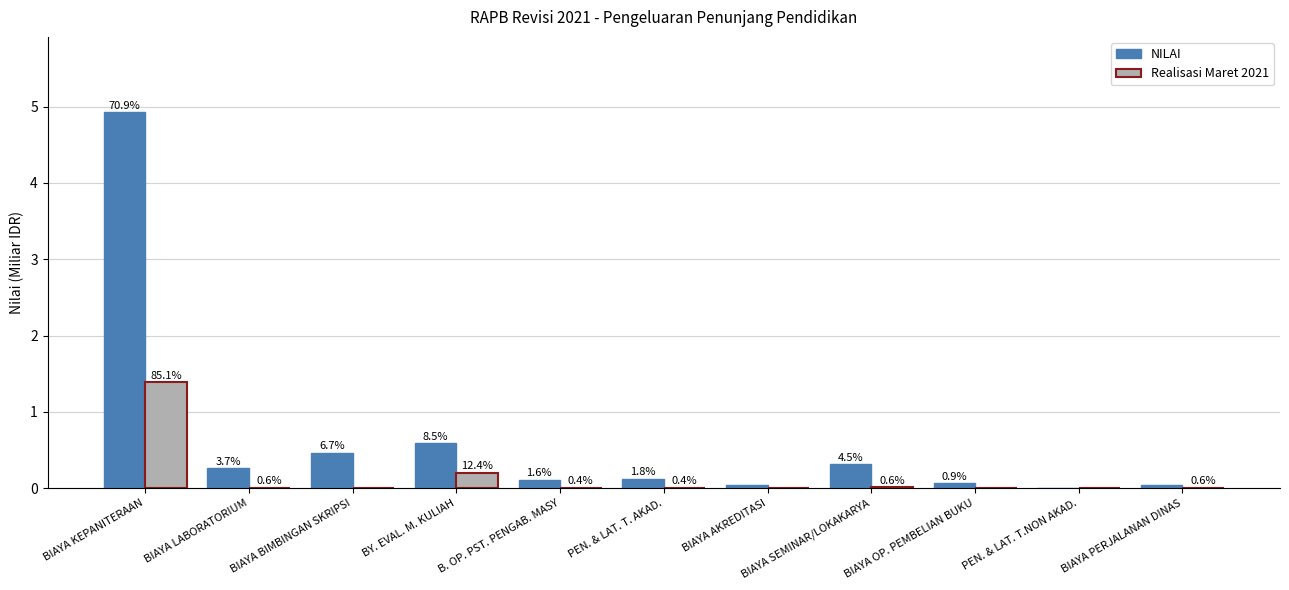

What is the difference between the maximum and minimum values in the NILAI series?

4.9